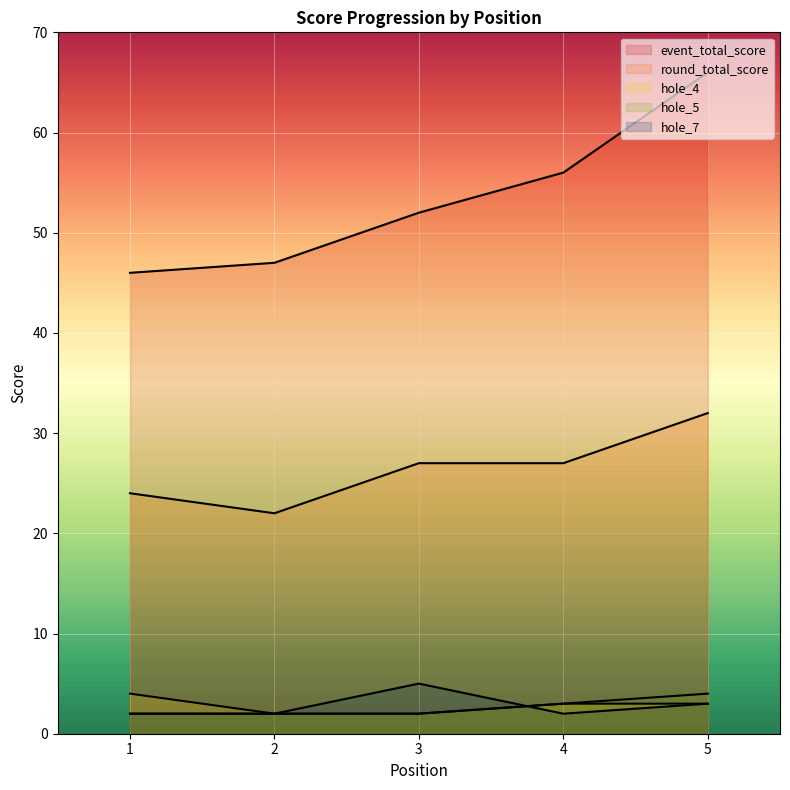

True or false: hole_7 has a value of 2 at 2.

True